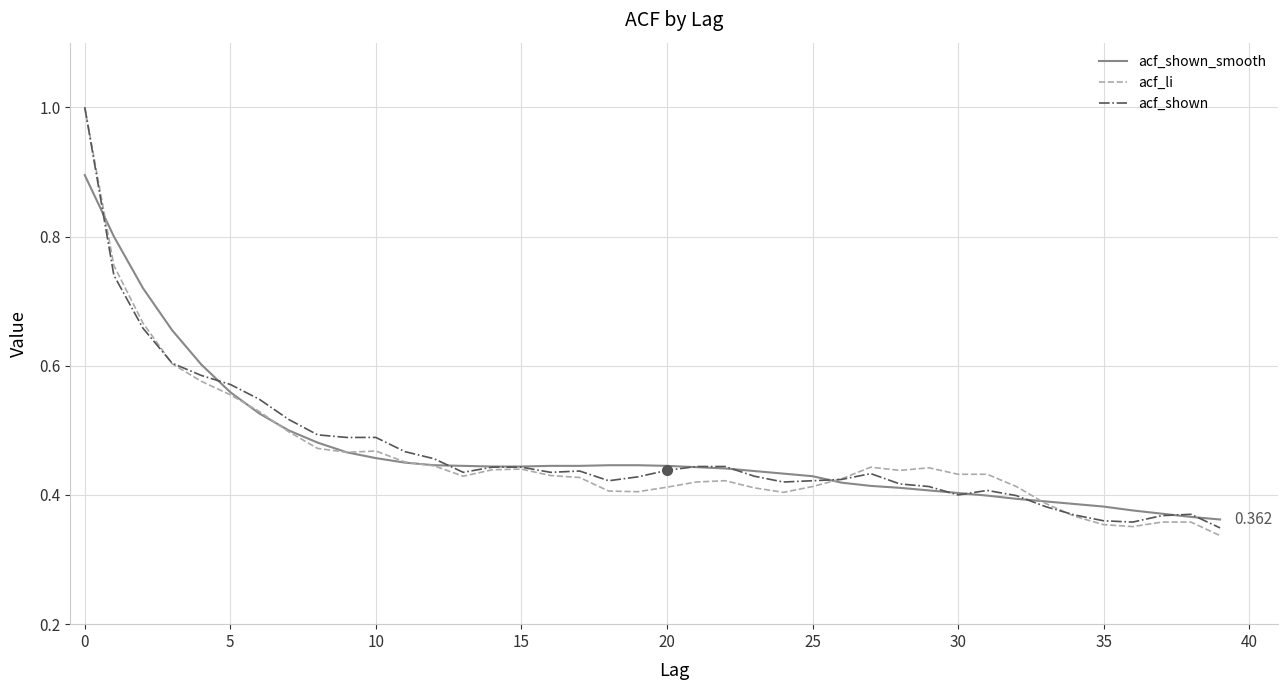

What is the greatest value displayed?

1.0